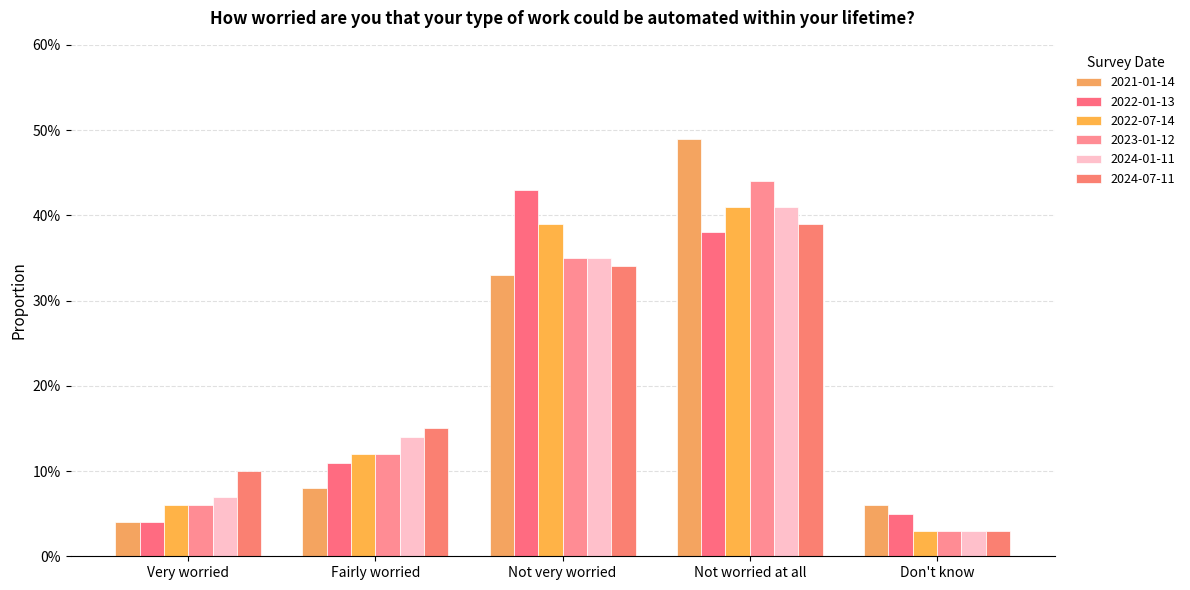

Is the value of 2024-07-11 at Not very worried greater than the value of 2022-07-14 at Not very worried?

No